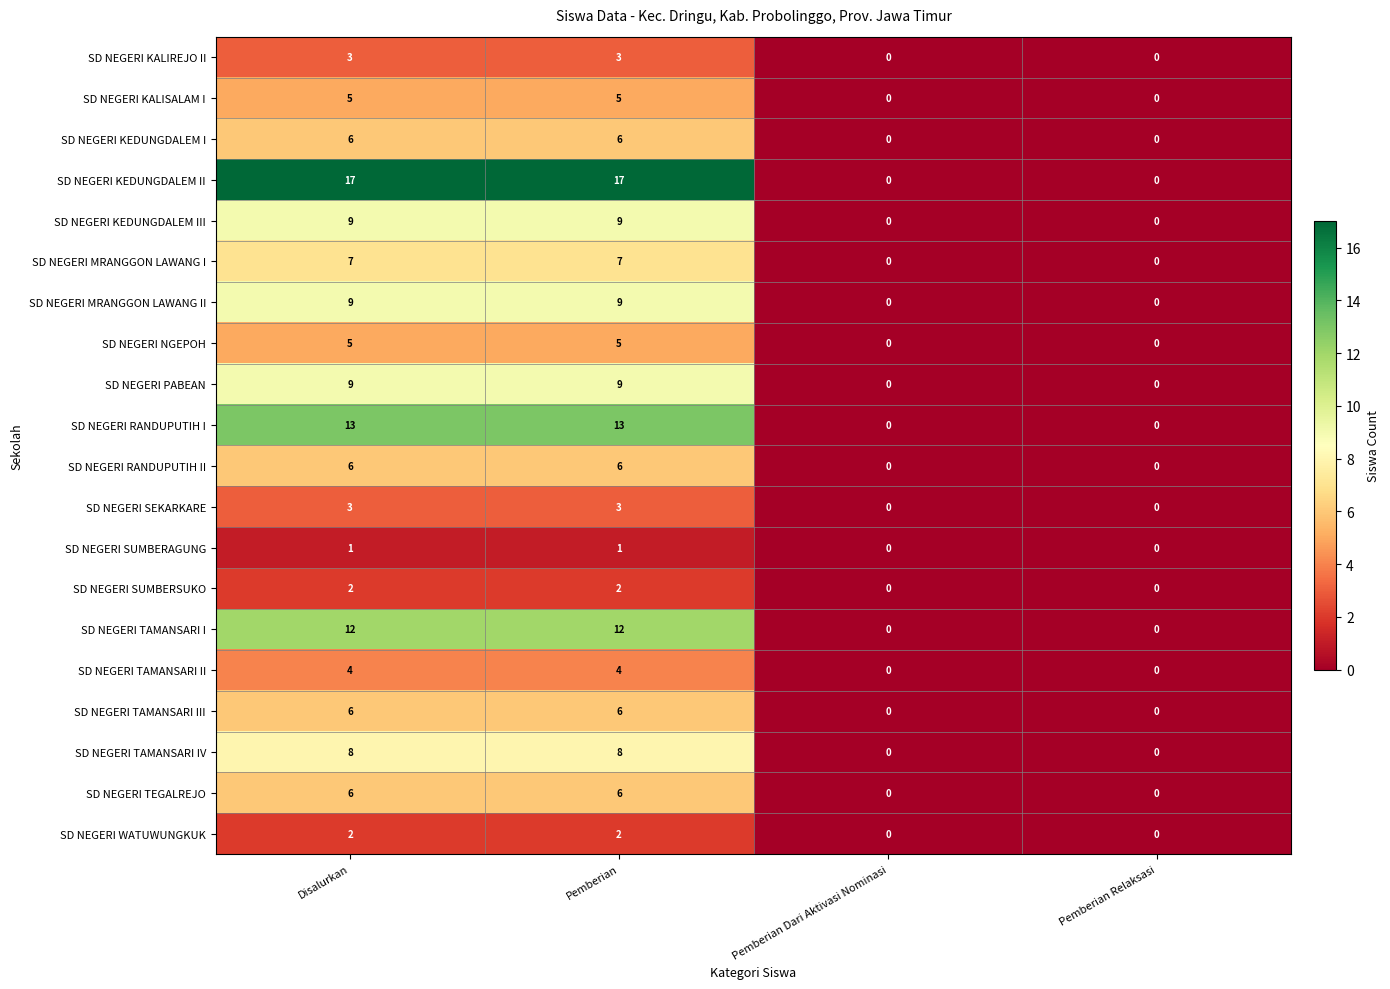

How many data points in SD NEGERI KALIREJO II are less than 3?

2